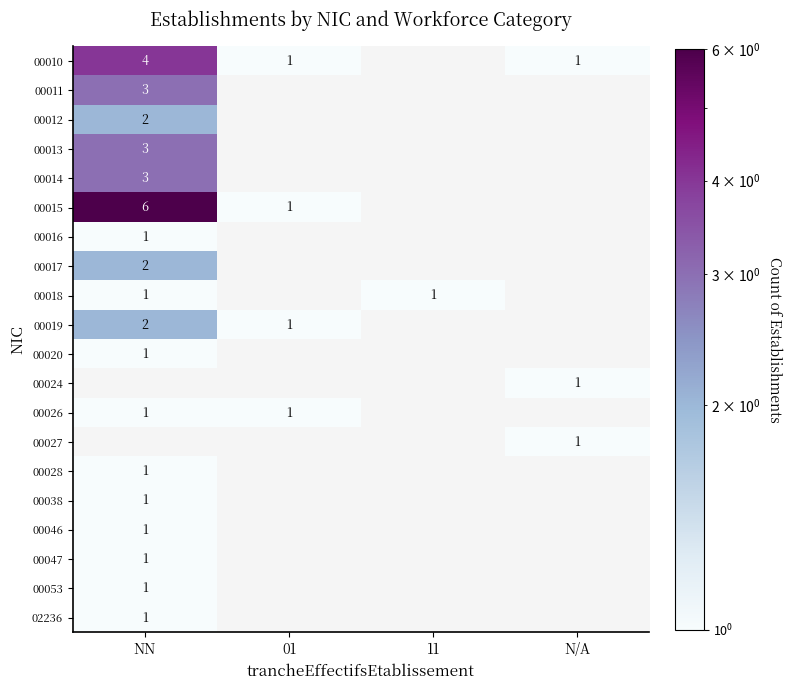

The 02236 series shows 1 at NN. True or false?

True